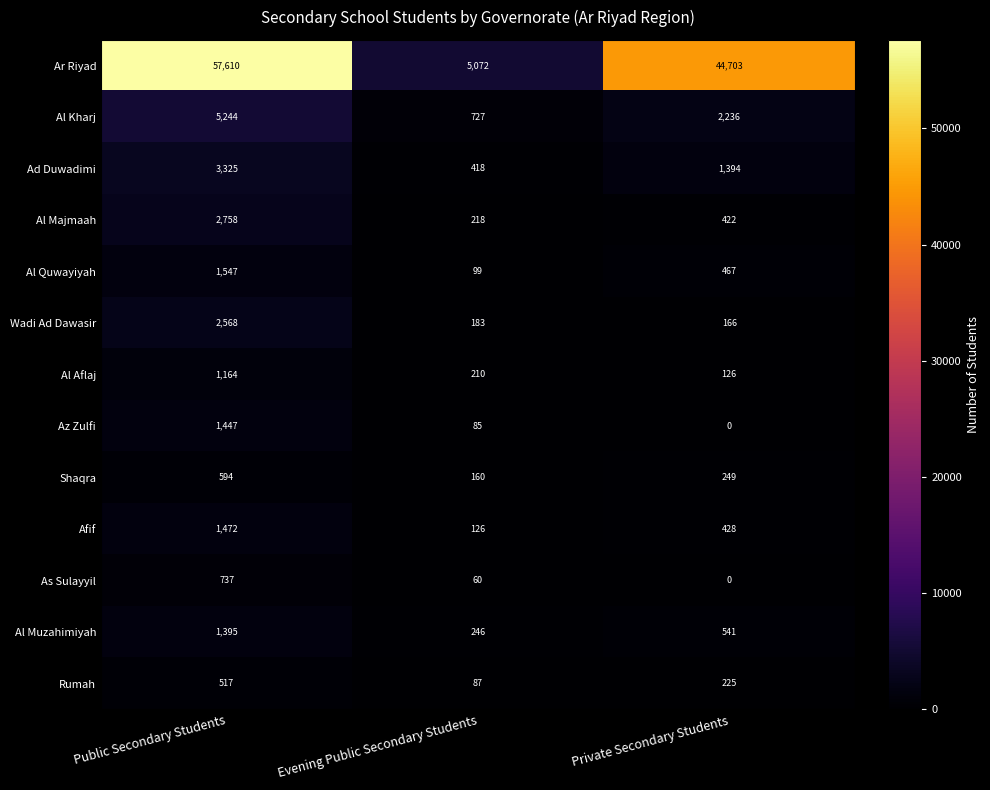

Is the value of Al Muzahimiyah at Public Secondary Students greater than the value of Al Kharj at Public Secondary Students?

No